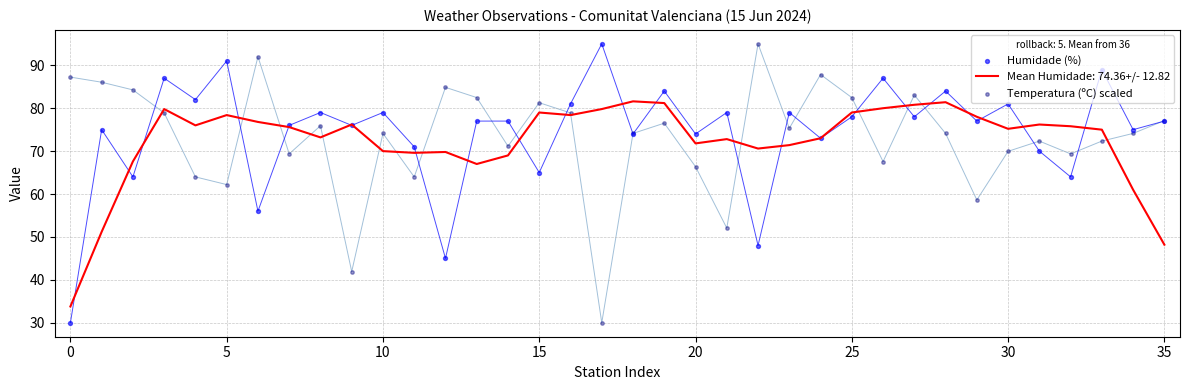

Is the value of Humidade (%) at 18 greater than the value of Temperatura (ºC) scaled at 22?

No